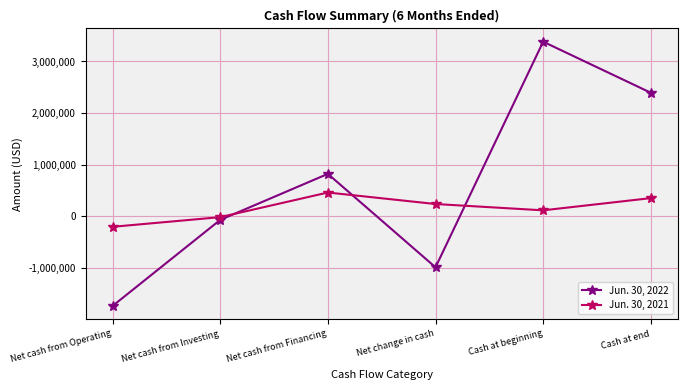

Which category has the lowest value across all series?

Net cash from Operating